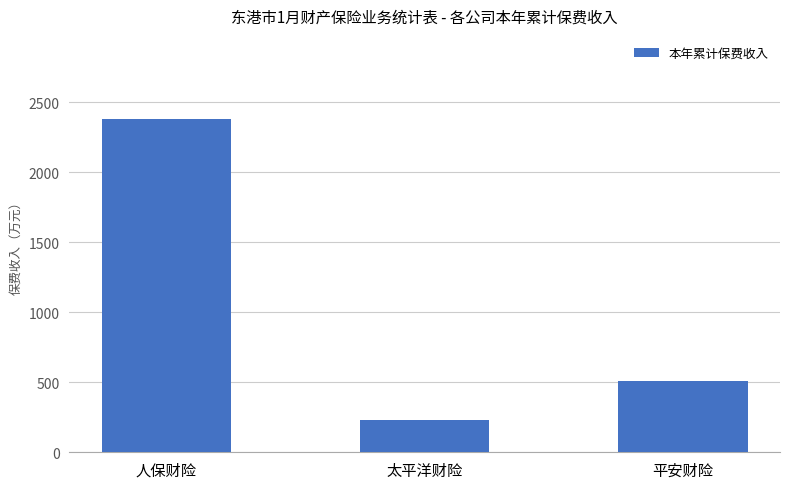

What is the smallest value displayed?

230.5